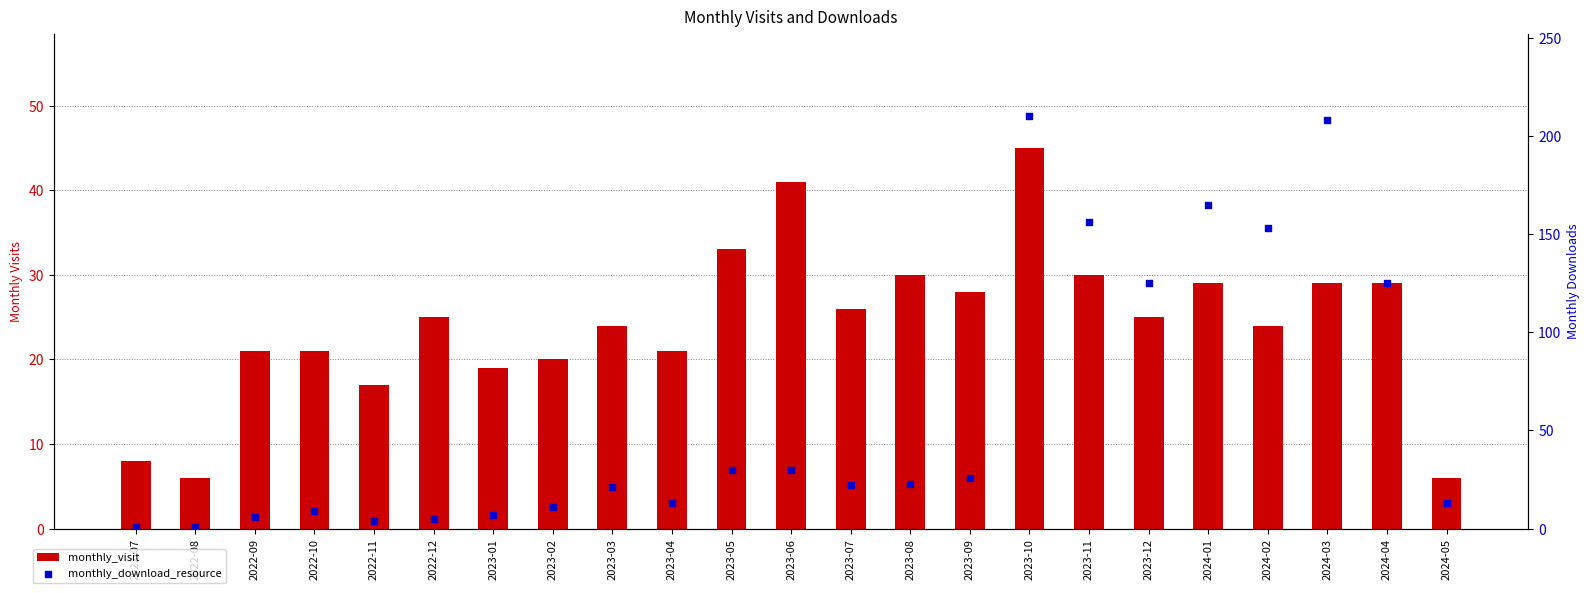

Which series has the widest spread of Y values?

monthly_download_resource